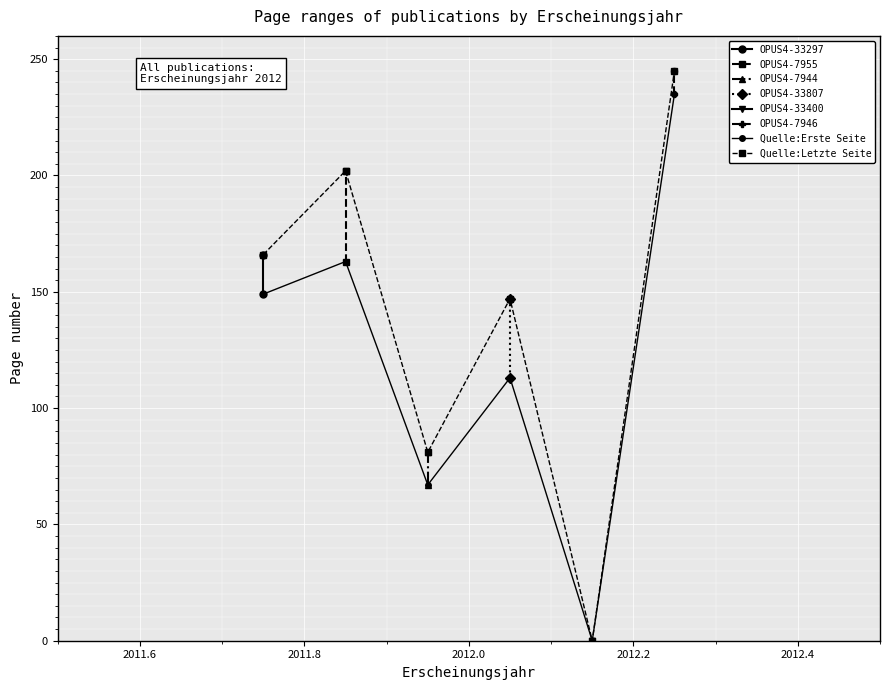

True or false: Quelle:Erste Seite and Quelle:Letzte Seite cross at least once.

False